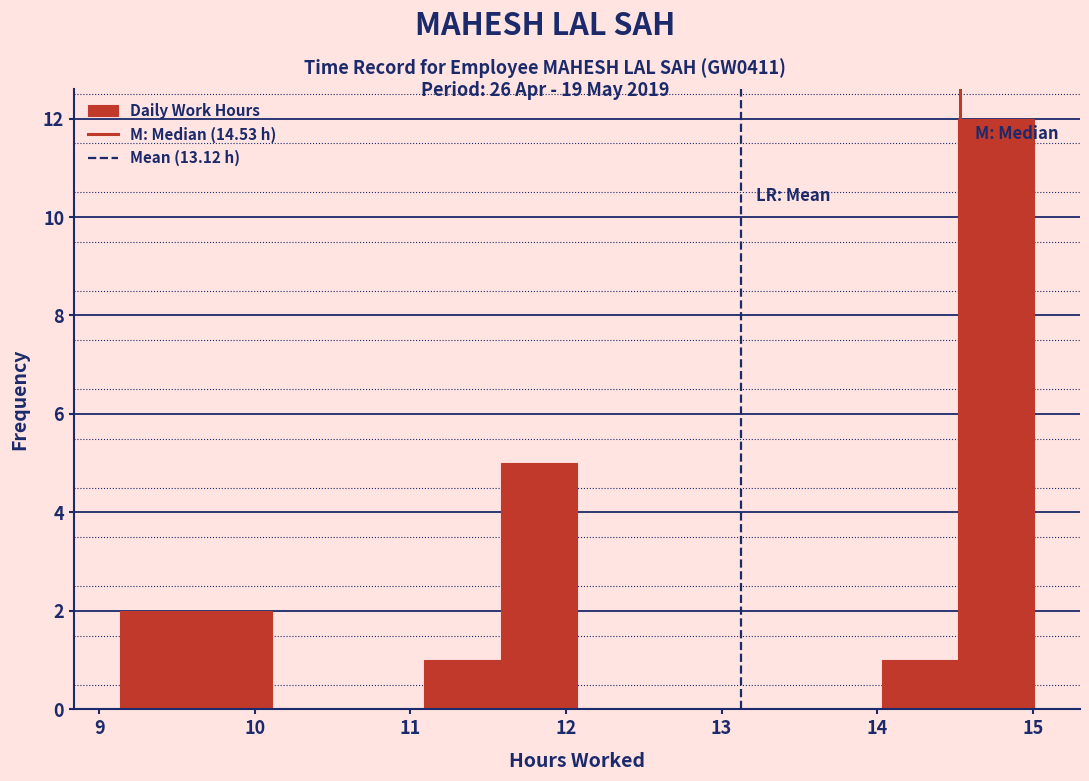

Reading left to right, list every bar in this chart as the range it spans on the x-axis followed by its height. Neither the bar edges nor the heights are printed on the chart, so give them approximately, as read against the axes.

9.13 to 9.62: 2
9.62 to 10.11: 2
10.11 to 10.60: 0
10.60 to 11.09: 0
11.09 to 11.58: 1
11.58 to 12.07: 5
12.07 to 12.56: 0
12.56 to 13.05: 0
13.05 to 13.54: 0
13.54 to 14.03: 0
14.03 to 14.52: 1
14.52 to 15.01: 12